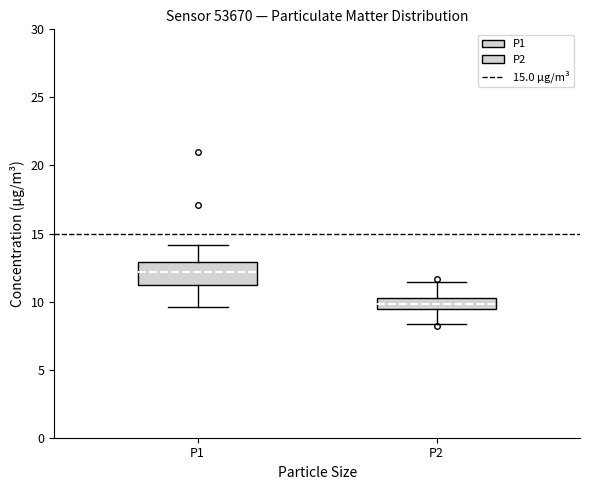

Reading left to right, transcribe this box plot: for each box, give where its median line is, the range the box spans, and where its two whiskers end, as read against the y-axis. The values are not printed on the chart, so give them approximately, as read against the axis.

P1: median 12.0, box 11.5 to 13.0, whiskers 9.5 to 14.0
P2: median 10.0, box 9.5 to 10.5, whiskers 8.5 to 11.5